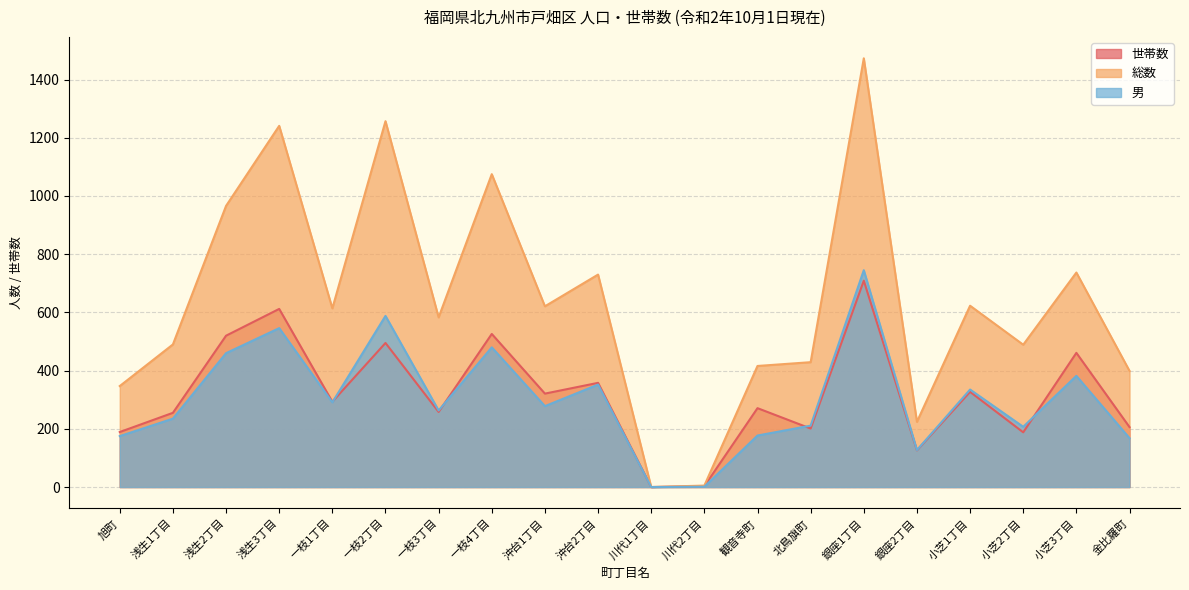

Reading left to right, extract all data points from this chart.

世帯数: 189	255	520	612	293	495	258	526	321	358	0	3	271	201	709	126	327	188	461	206
総数: 347	490	966	1241	614	1257	583	1075	621	730	0	5	416	429	1473	224	623	489	737	399
男: 175	235	460	546	291	588	263	480	278	352	0	1	177	211	745	127	335	207	382	168